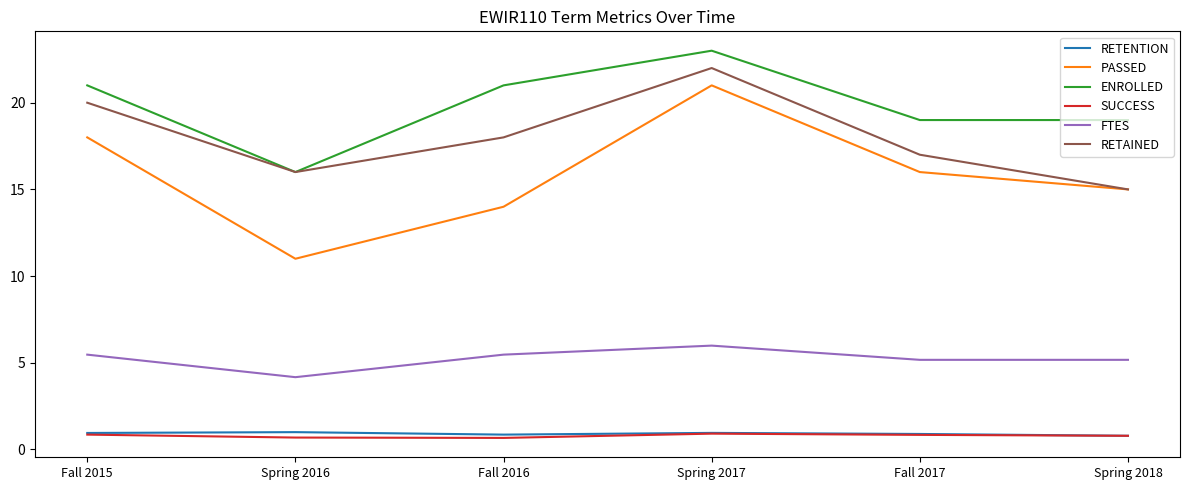

True or false: SUCCESS and FTES cross at least once.

False